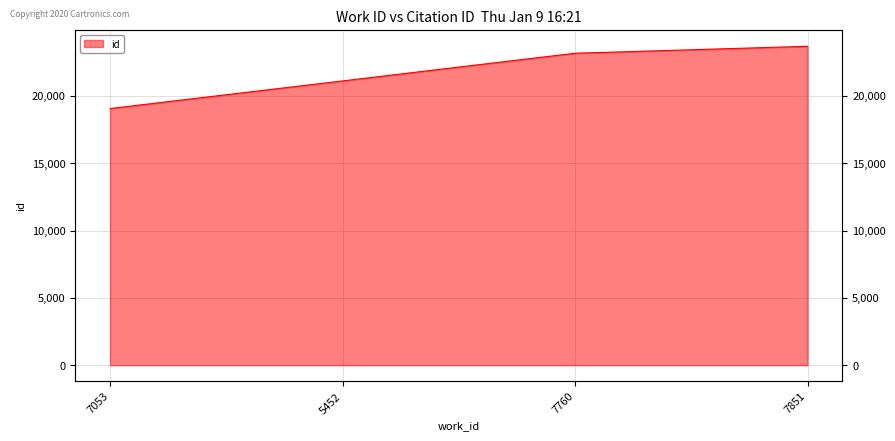

List the labels in order of value, smallest first.

7053, 5452, 7760, 7851